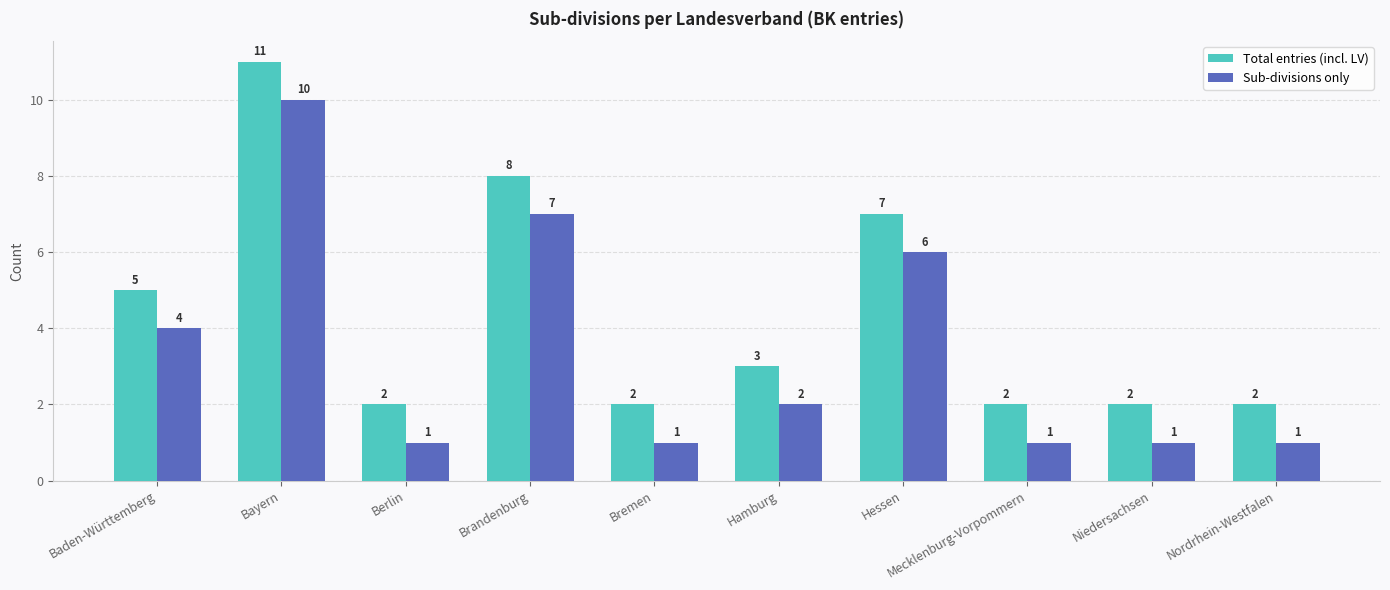

Is the value of Total entries (incl. LV) at Mecklenburg-Vorpommern greater than the value of Sub-divisions only at Brandenburg?

No